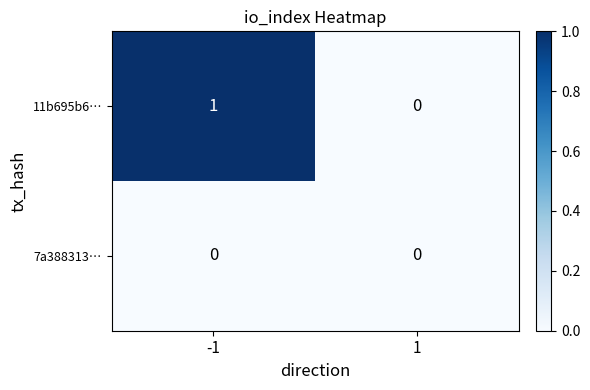

Which series has the widest spread of values?

11b695b6…